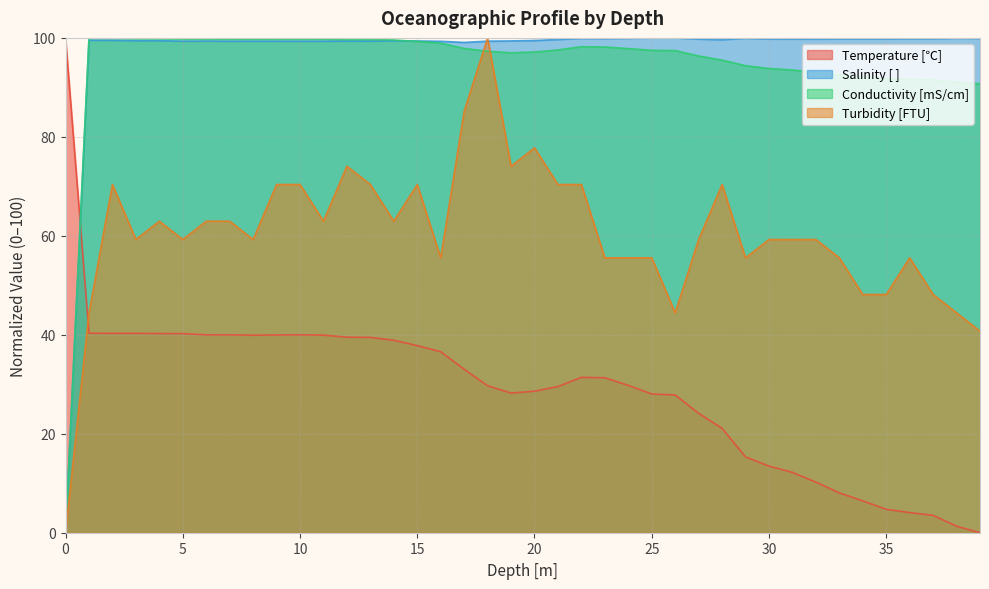

Is it true that Conductivity [mS/cm] equals 40.4 at 39?

False